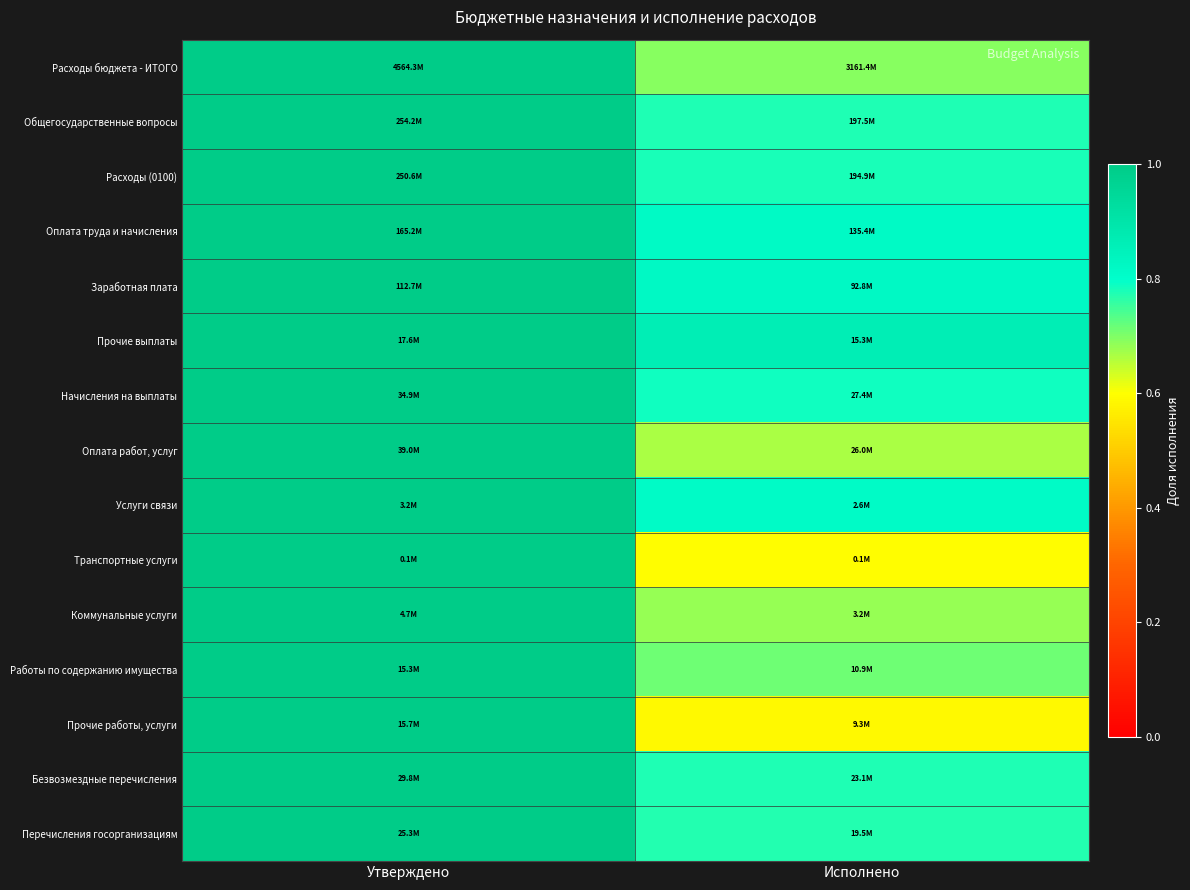

Reading left to right, transcribe all the data shown in this chart.

Расходы бюджета - ИТОГО: Утверждено=1.0	Исполнено=0.7
Общегосударственные вопросы: Утверждено=1.0	Исполнено=0.8
Расходы (0100): Утверждено=1.0	Исполнено=0.8
Оплата труда и начисления: Утверждено=1.0	Исполнено=0.8
Заработная плата: Утверждено=1.0	Исполнено=0.8
Прочие выплаты: Утверждено=1.0	Исполнено=0.9
Начисления на выплаты: Утверждено=1.0	Исполнено=0.8
Оплата работ, услуг: Утверждено=1.0	Исполнено=0.7
Услуги связи: Утверждено=1.0	Исполнено=0.8
Транспортные услуги: Утверждено=1.0	Исполнено=0.6
Коммунальные услуги: Утверждено=1.0	Исполнено=0.7
Работы по содержанию имущества: Утверждено=1.0	Исполнено=0.7
Прочие работы, услуги: Утверждено=1.0	Исполнено=0.6
Безвозмездные перечисления: Утверждено=1.0	Исполнено=0.8
Перечисления госорганизациям: Утверждено=1.0	Исполнено=0.8